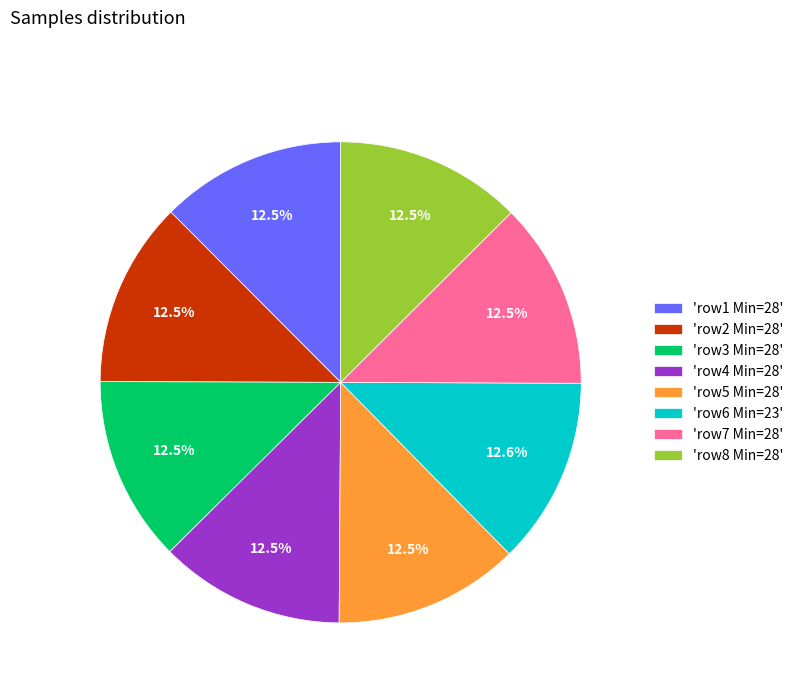

Is there a majority slice in this chart?

No